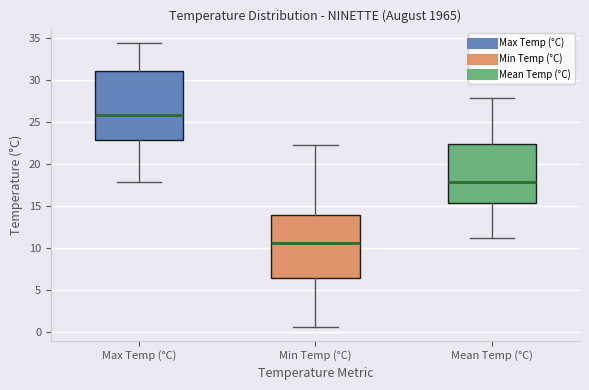

Reading left to right, transcribe this box plot: for each box, give where its median line is, the range the box spans, and where its two whiskers end, as read against the y-axis. The values are not printed on the chart, so give them approximately, as read against the axis.

Max Temp (°C): median 26.0, box 23.0 to 31.0, whiskers 18.0 to 34.5
Min Temp (°C): median 10.5, box 6.5 to 14.0, whiskers 0.5 to 22.0
Mean Temp (°C): median 18.0, box 15.5 to 22.5, whiskers 11.0 to 28.0